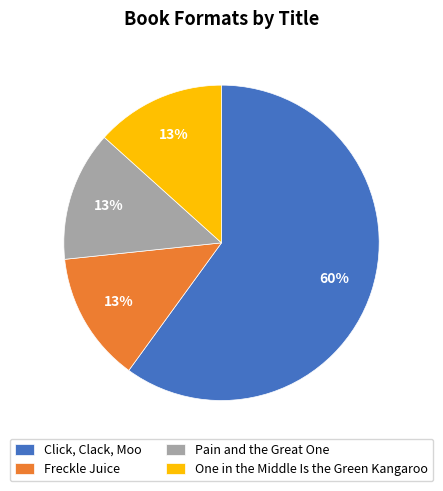

To the nearest percent, what is the difference between the largest and smallest slice percentages?

47%